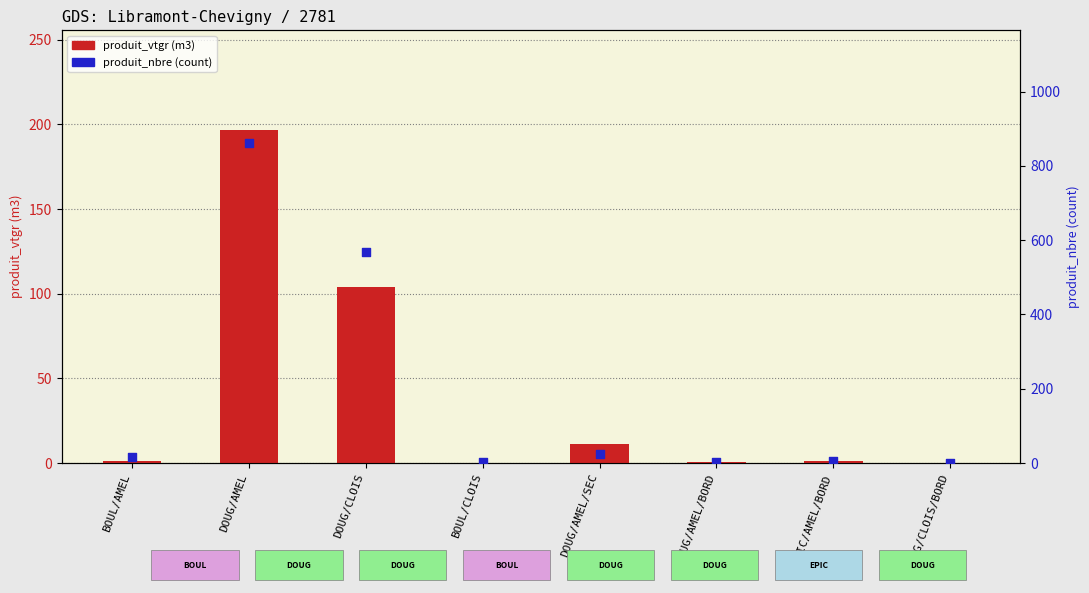

Which series reaches the minimum Y coordinate?

produit_vtgr (m3)